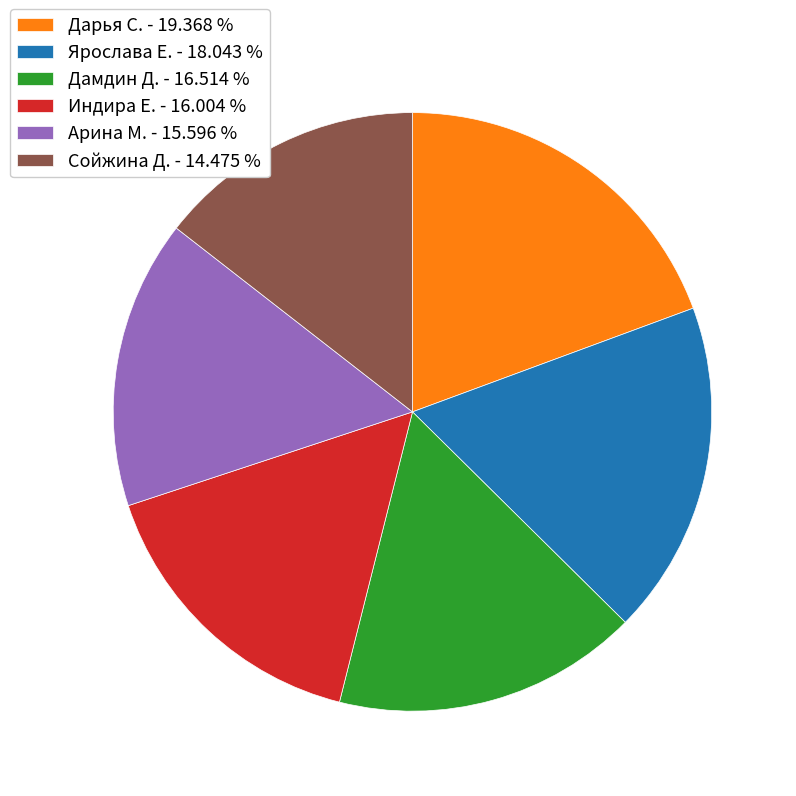

Does Дарья С. account for over 50% of the chart?

No